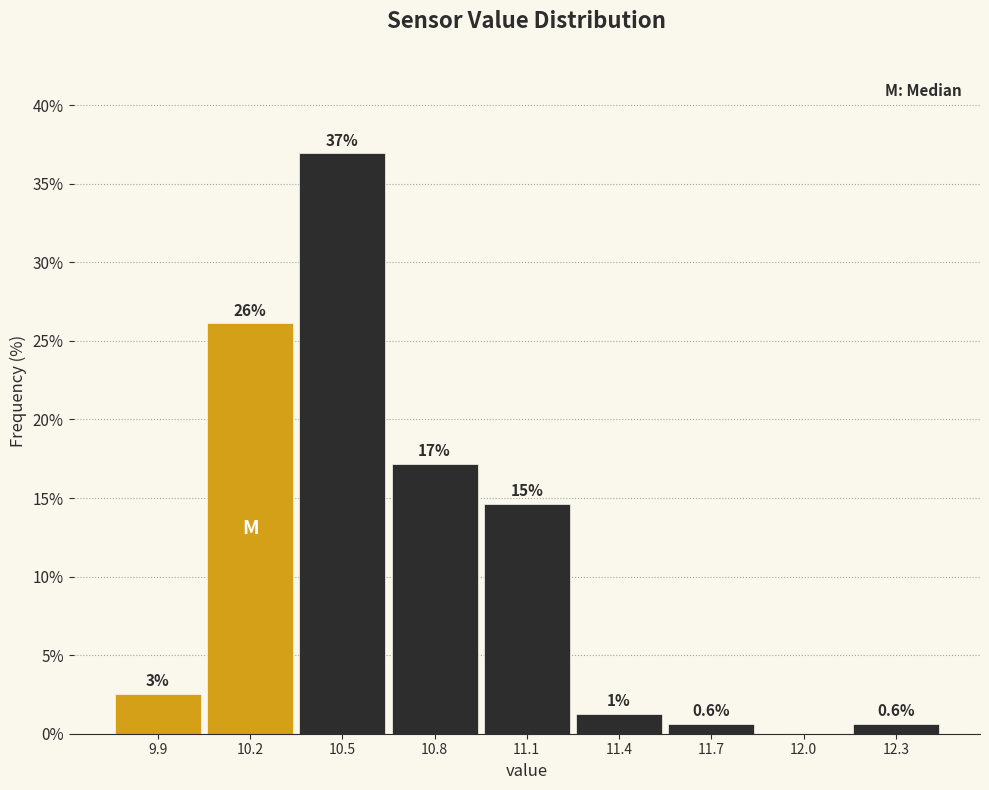

Over which range of the x-axis is the bar tallest?

10.35 to 10.65